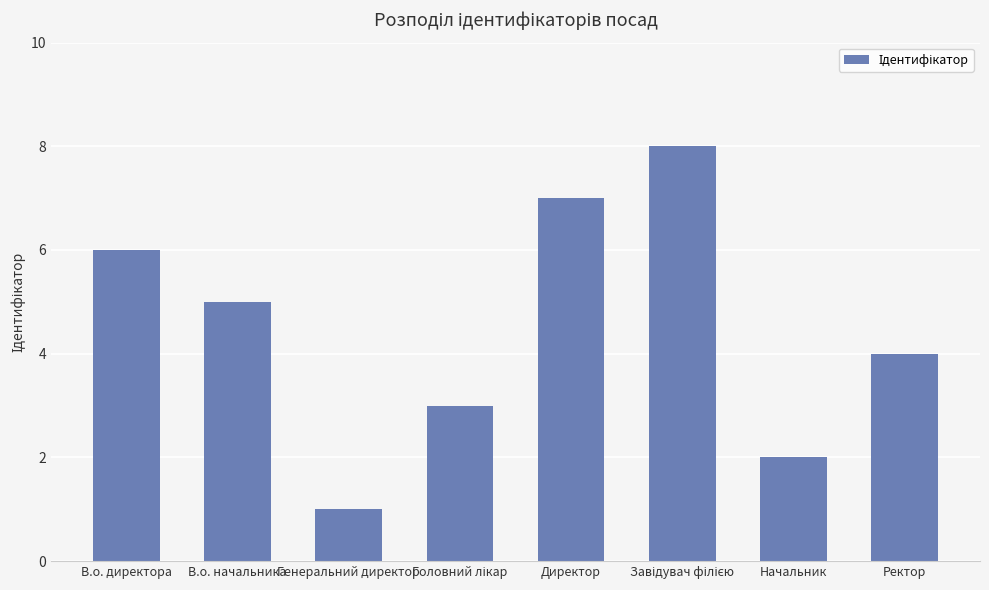

What is the ratio of the value at В.о. директора to the value at Начальник?

3.0